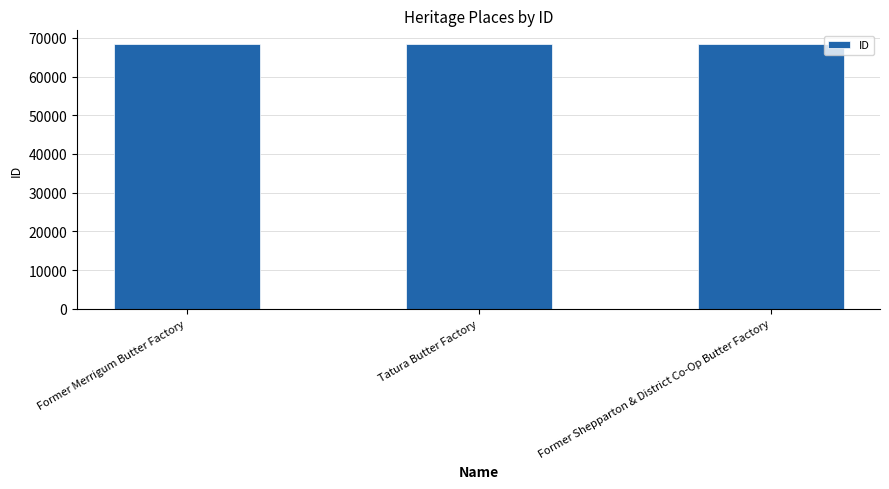

Count the number of categories in the chart.

3